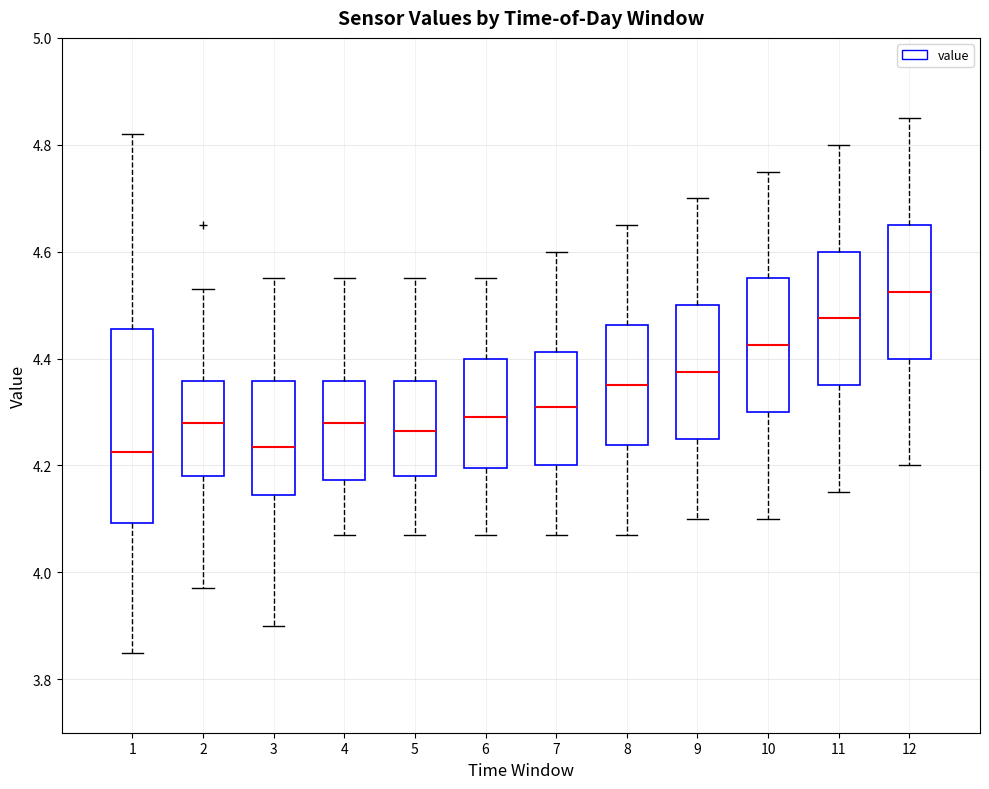

Which box is the tallest, from its lower edge to its upper edge?

1